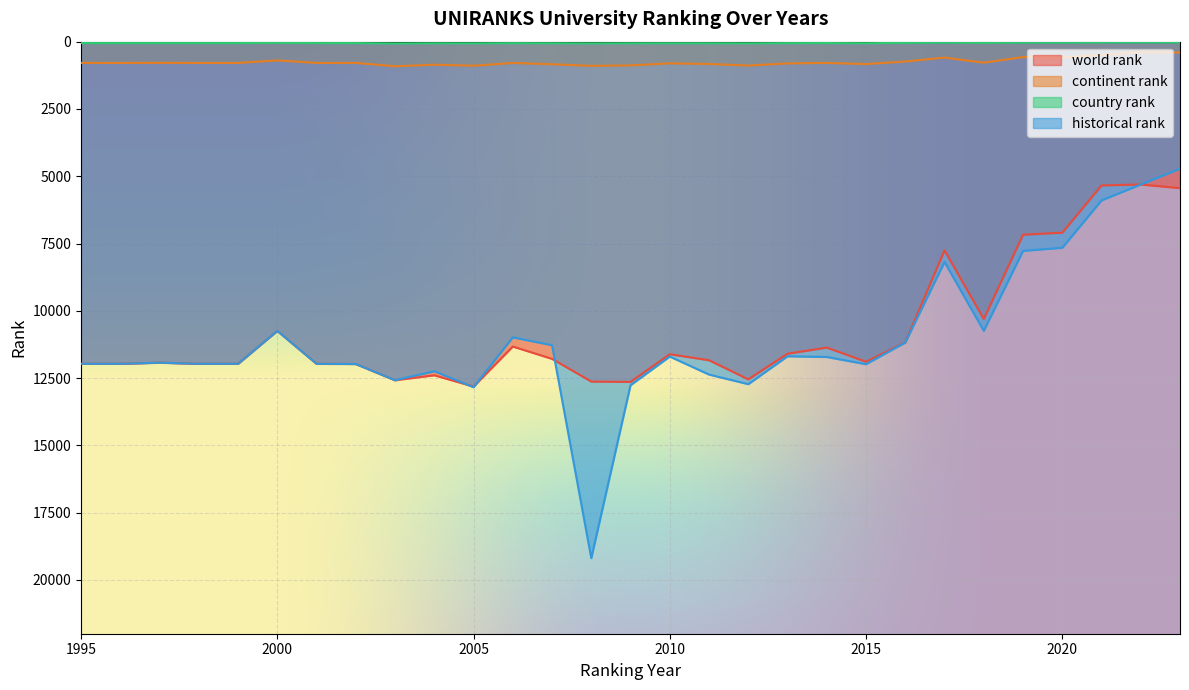

What is the total value across all series at 2021?

11760.0